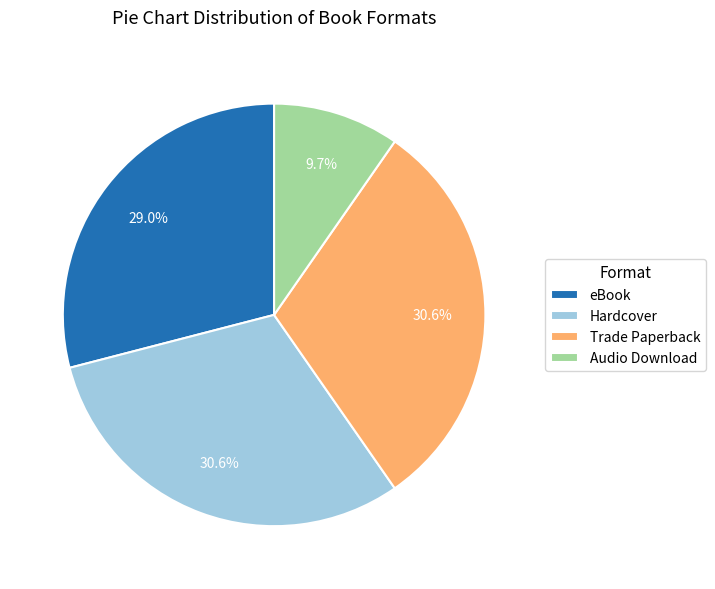

Count the number of slices in the pie.

4